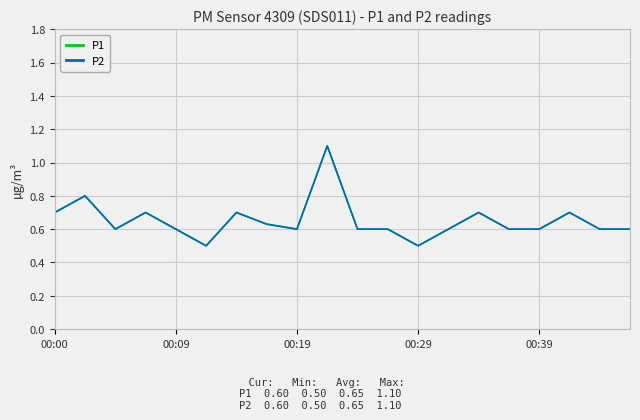

Does the chart display data point markers on the line(s)?

No